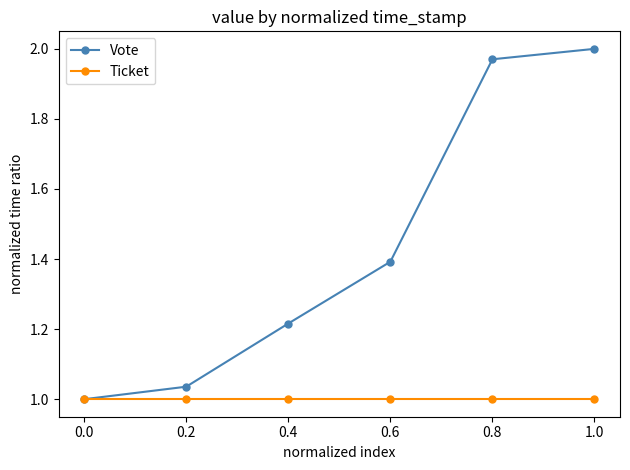

How many categories are shown in the chart?

6